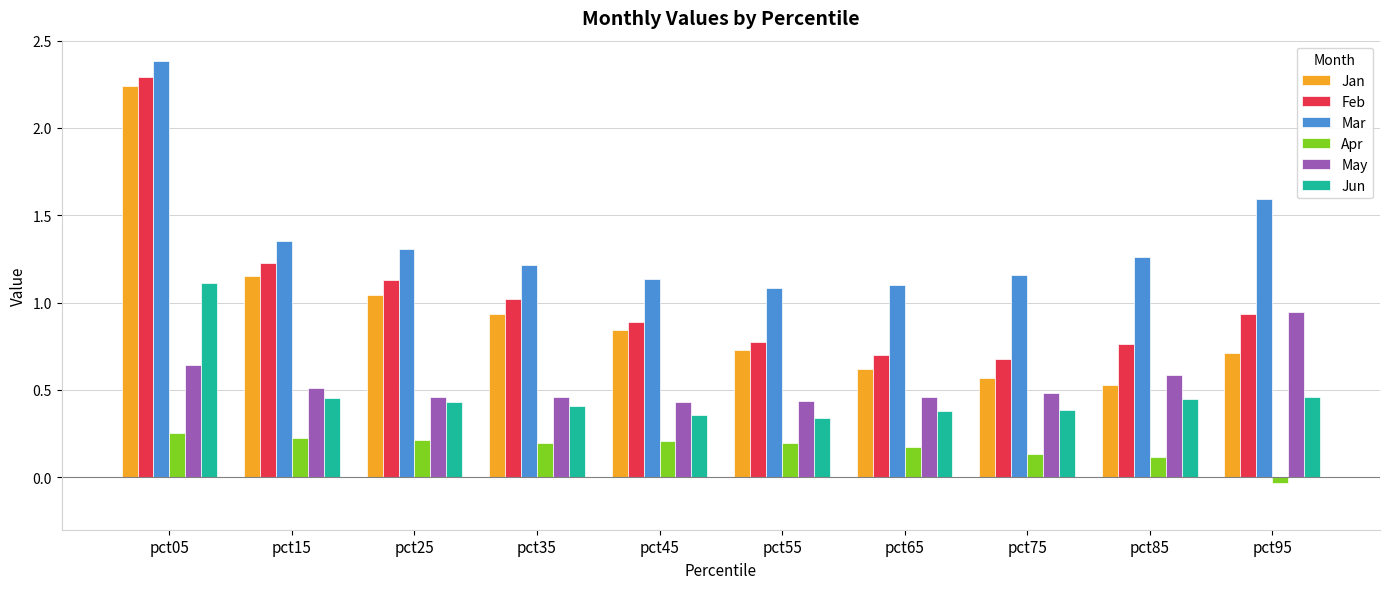

What is the difference between the maximum and minimum values in the Jan series?

1.7